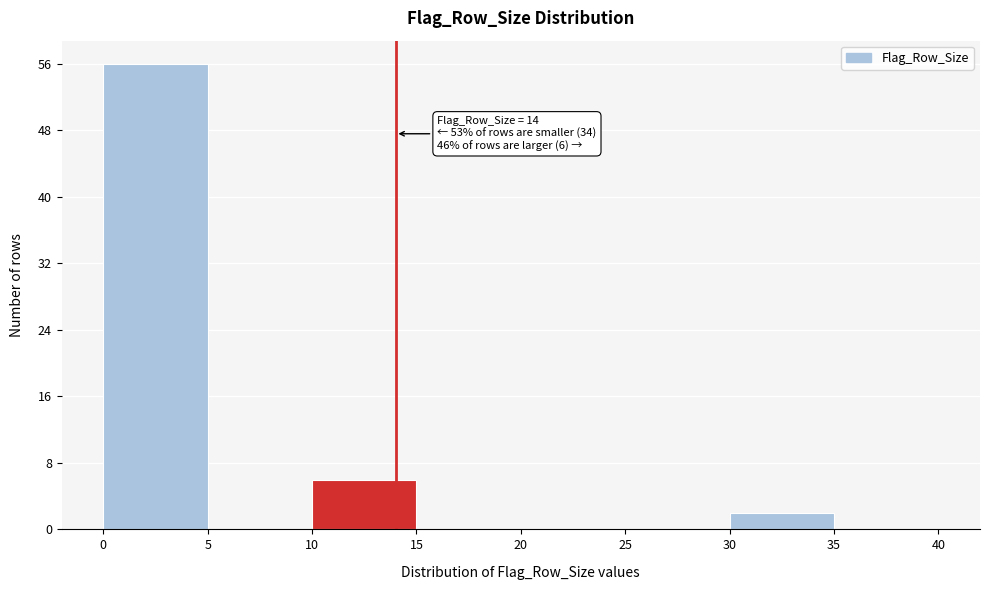

Which range on the x-axis has the tallest bar?

0 to 5